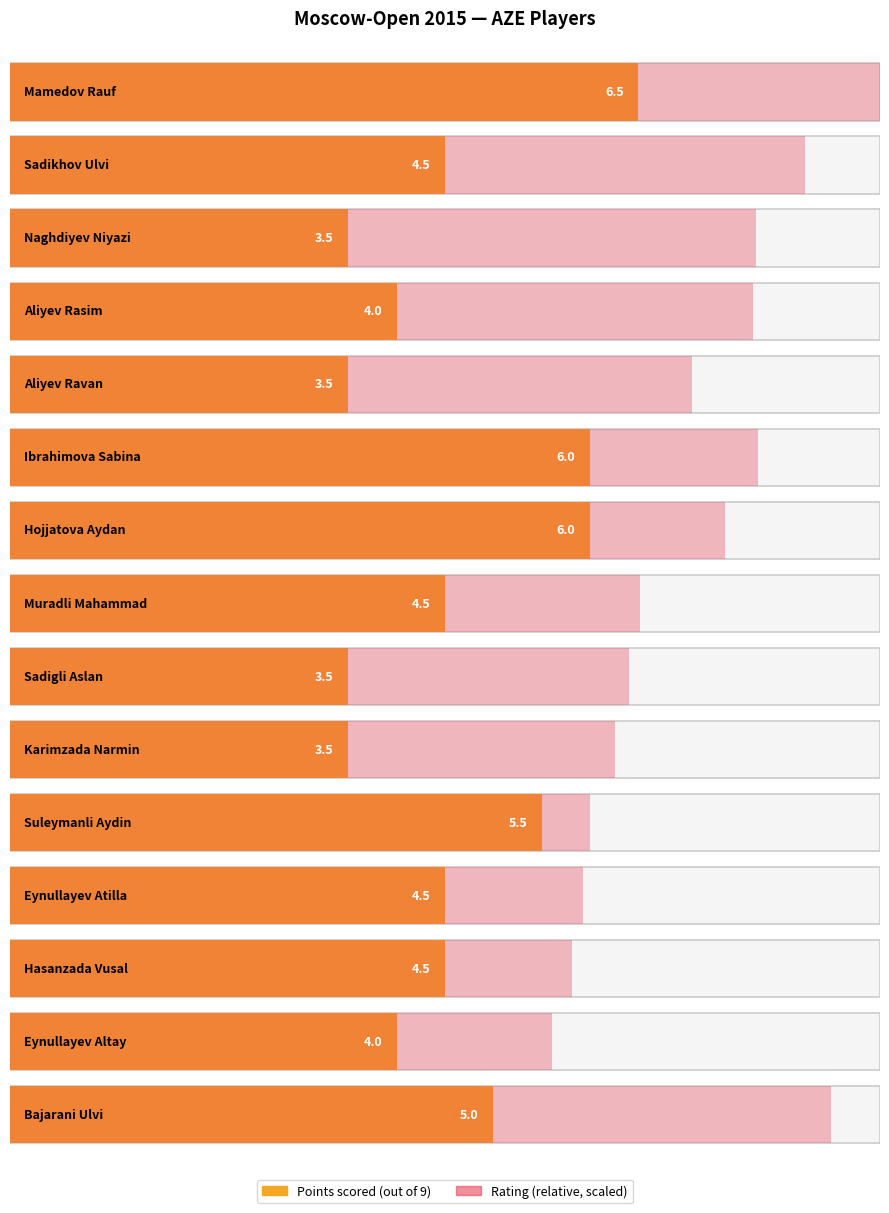

Reading right to left, transcribe all the data shown in this chart.

Bajarani Ulvi=5.0	Eynullayev Altay=4.0	Hasanzada Vusal=4.5	Eynullayev Atilla=4.5	Suleymanli Aydin=5.5	Karimzada Narmin=3.5	Sadigli Aslan=3.5	Muradli Mahammad=4.5	Hojjatova Aydan=6.0	Ibrahimova Sabina=6.0	Aliyev Ravan=3.5	Aliyev Rasim=4.0	Naghdiyev Niyazi=3.5	Sadikhov Ulvi=4.5	Mamedov Rauf=6.5